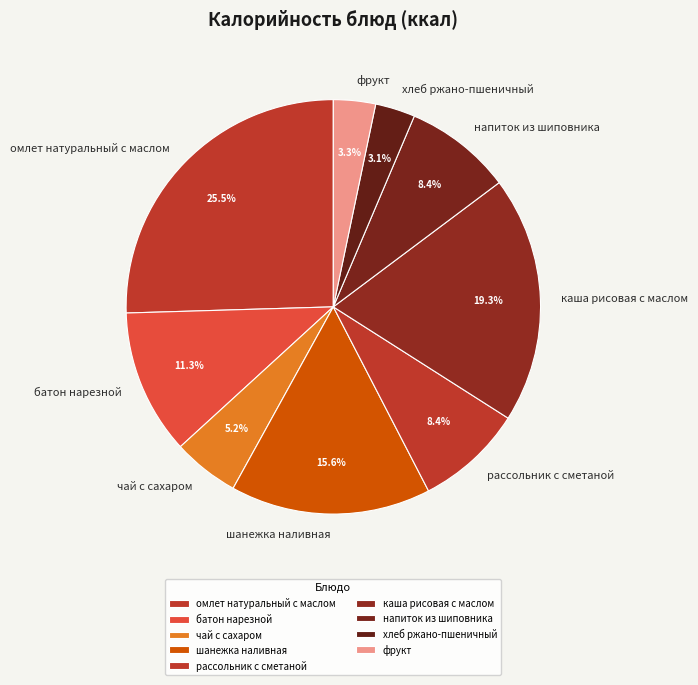

To the nearest percent, what percentage of the pie is рассольник с сметаной?

8%